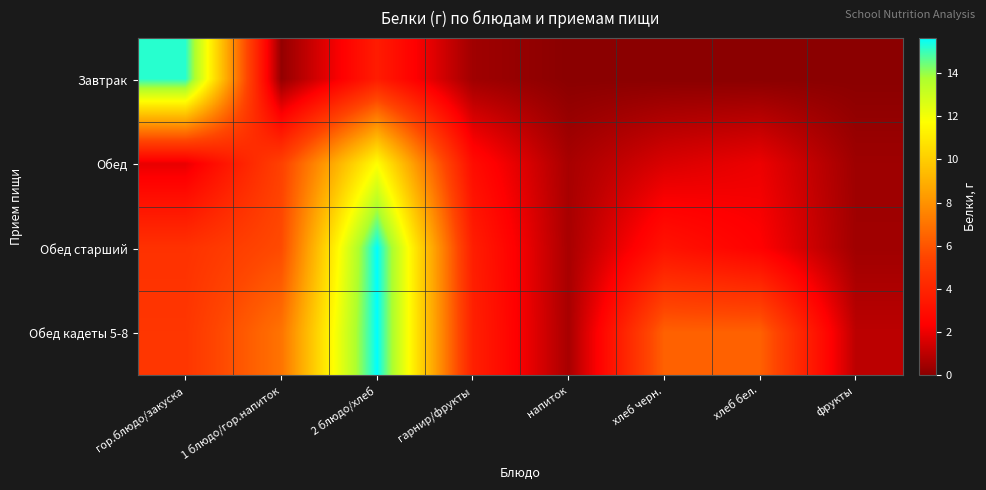

Which series has the largest range (max minus min)?

Обед старший